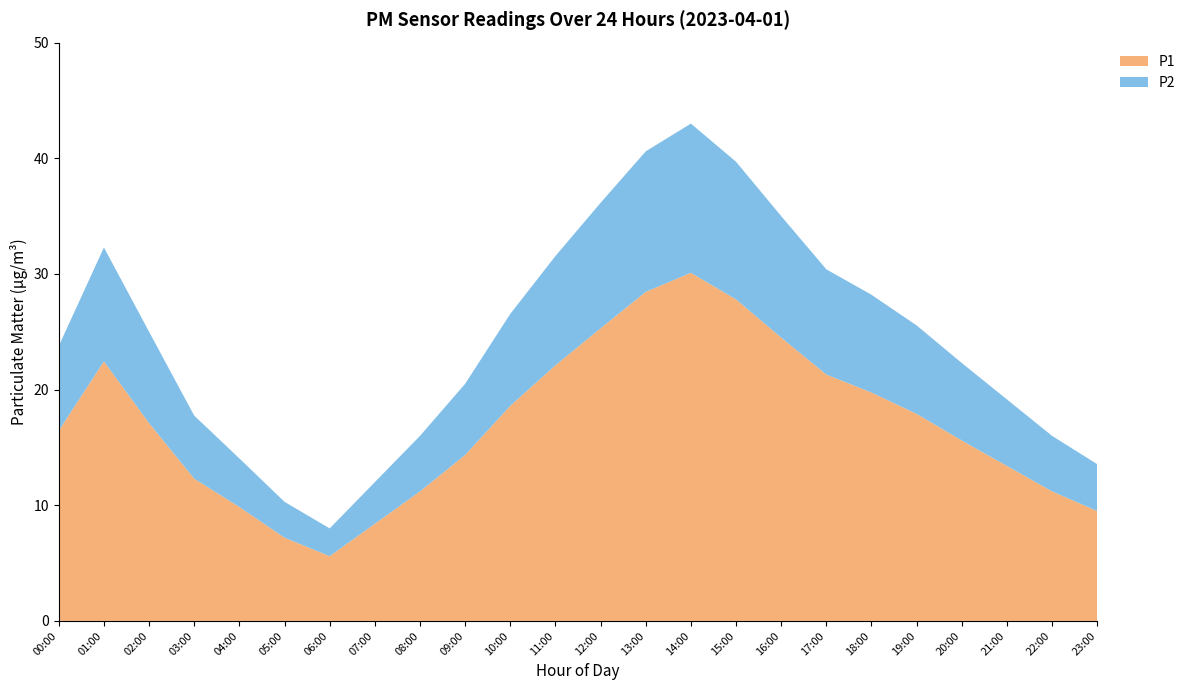

Reading right to left, extract all data points from this chart.

P1: 23:00=9.5	22:00=11.2	21:00=13.4	20:00=15.6	19:00=17.9	18:00=19.8	17:00=21.3	16:00=24.5	15:00=27.8	14:00=30.1	13:00=28.4	12:00=25.3	11:00=22.1	10:00=18.6	09:00=14.3	08:00=11.2	07:00=8.4	06:00=5.6	05:00=7.2	04:00=9.8	03:00=12.3	02:00=17.1	01:00=22.4	00:00=16.4
P2: 23:00=4.0	22:00=4.8	21:00=5.8	20:00=6.7	19:00=7.7	18:00=8.4	17:00=9.1	16:00=10.5	15:00=11.9	14:00=12.9	13:00=12.2	12:00=10.8	11:00=9.4	10:00=8.0	09:00=6.2	08:00=4.8	07:00=3.6	06:00=2.4	05:00=3.1	04:00=4.2	03:00=5.5	02:00=7.9	01:00=9.8	00:00=7.3